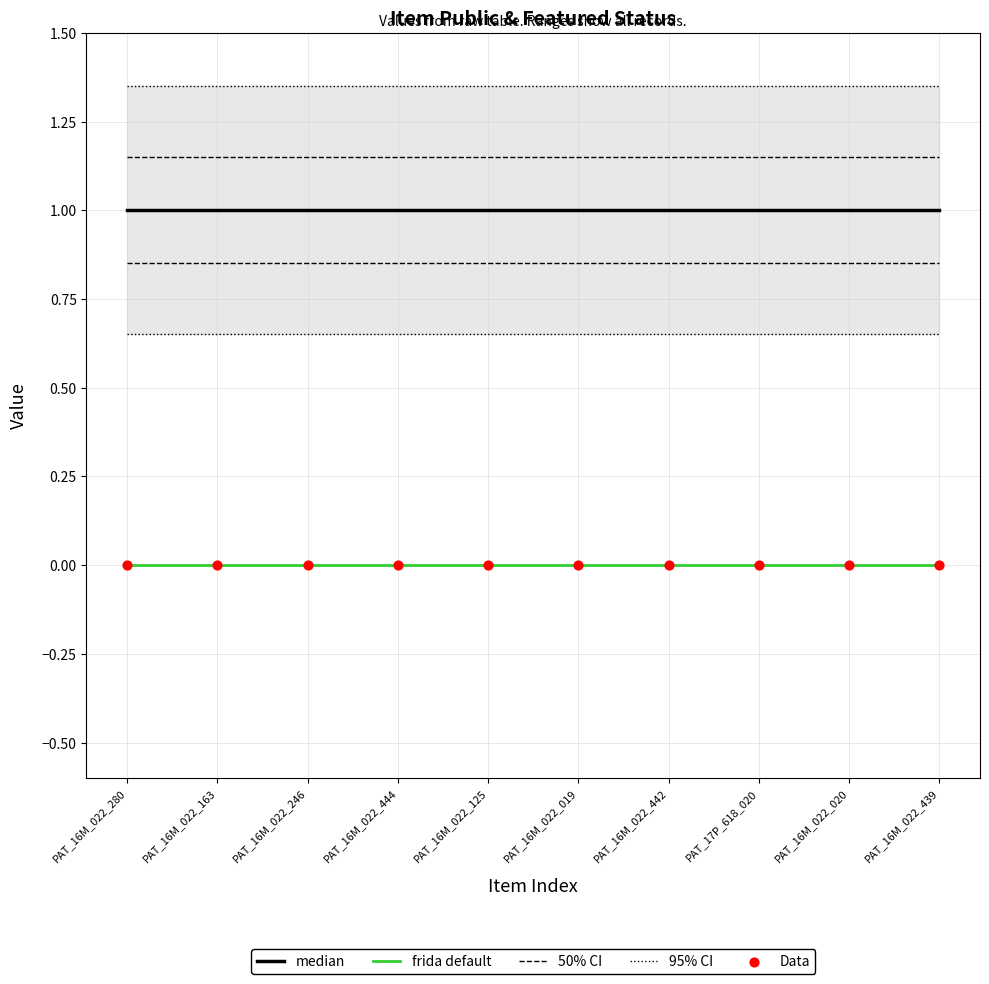

What is the total value across all series at PAT_16M_022_444?

3.5